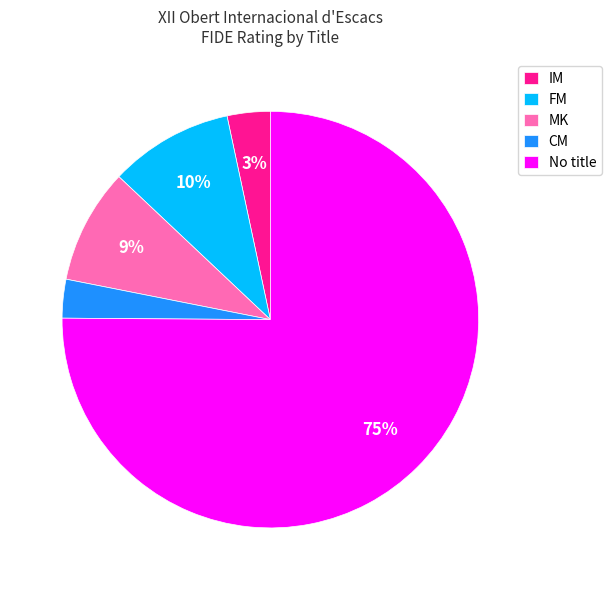

How many slices are in this pie chart?

5